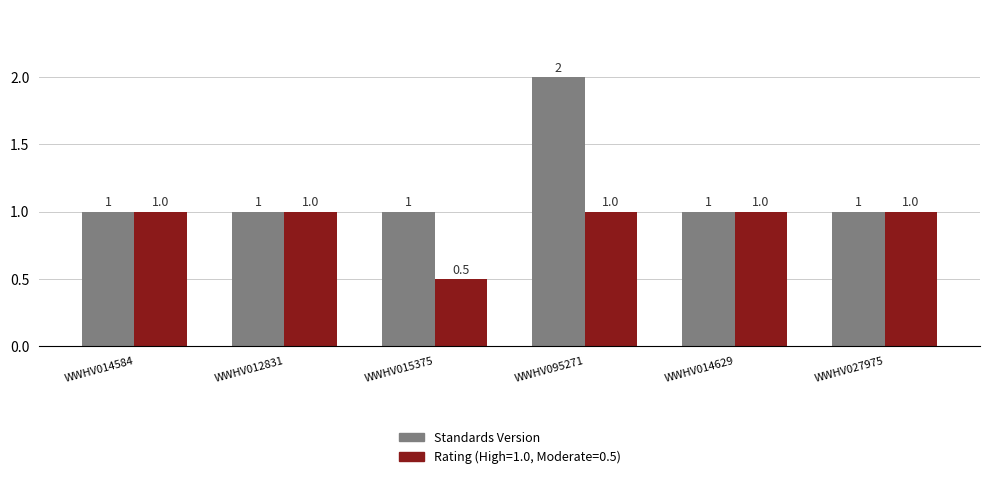

Rank the series by their average value, from highest to lowest.

Standards Version, Rating (High=1.0, Moderate=0.5)